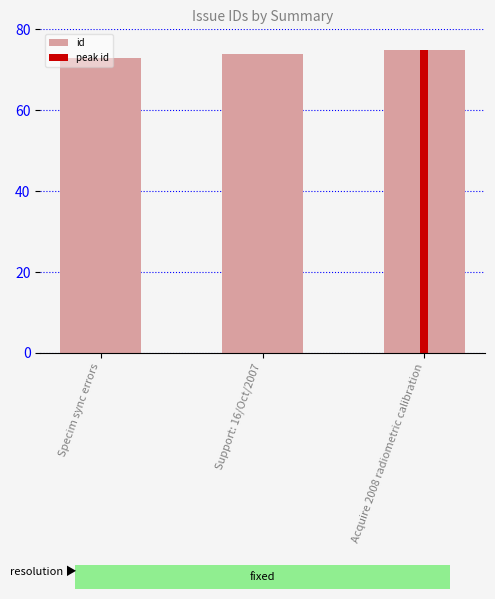

The chart shows a value of 74 at Support: 16/Oct/2007. True or false?

True